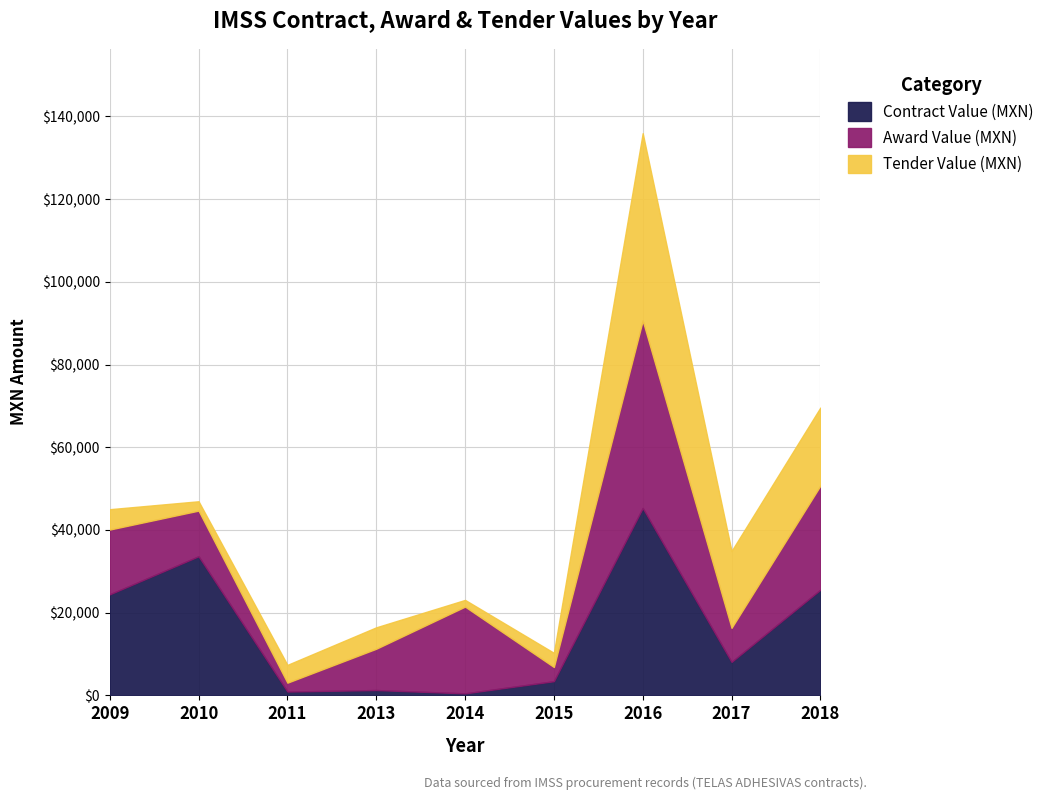

How many values in the Contract Value (MXN) series exceed 8102?

5